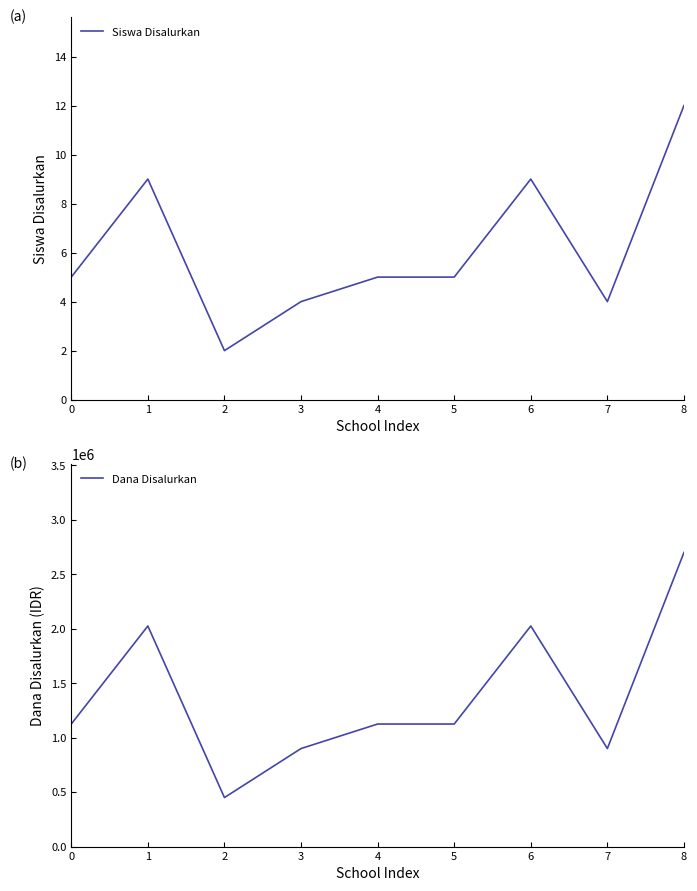

At how many categories does at least one series exceed 1278072?

3